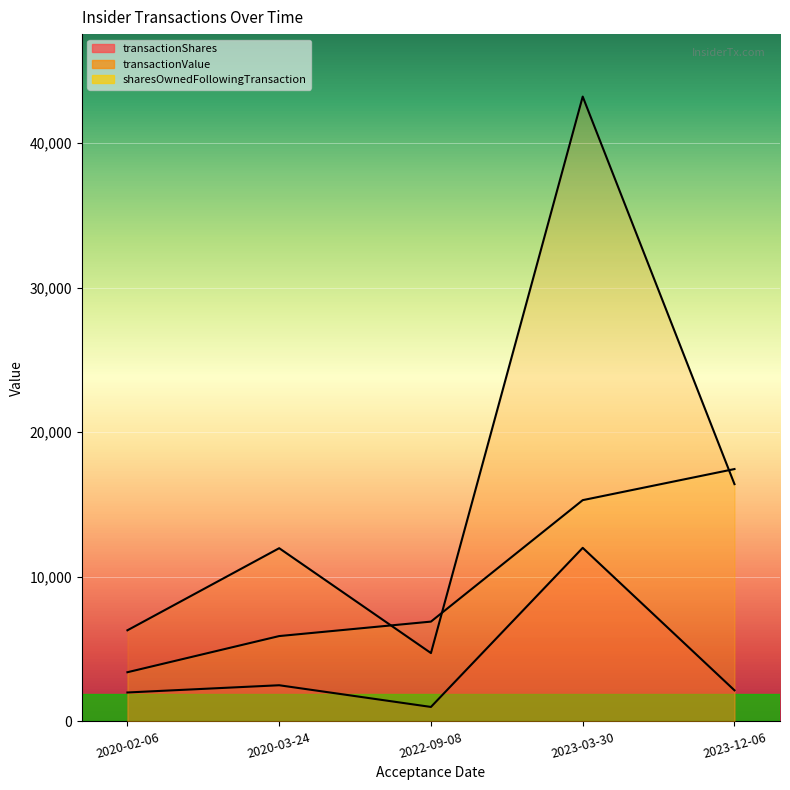

Which series changed the most between 2023-12-06 and 2020-02-06?

sharesOwnedFollowingTransaction